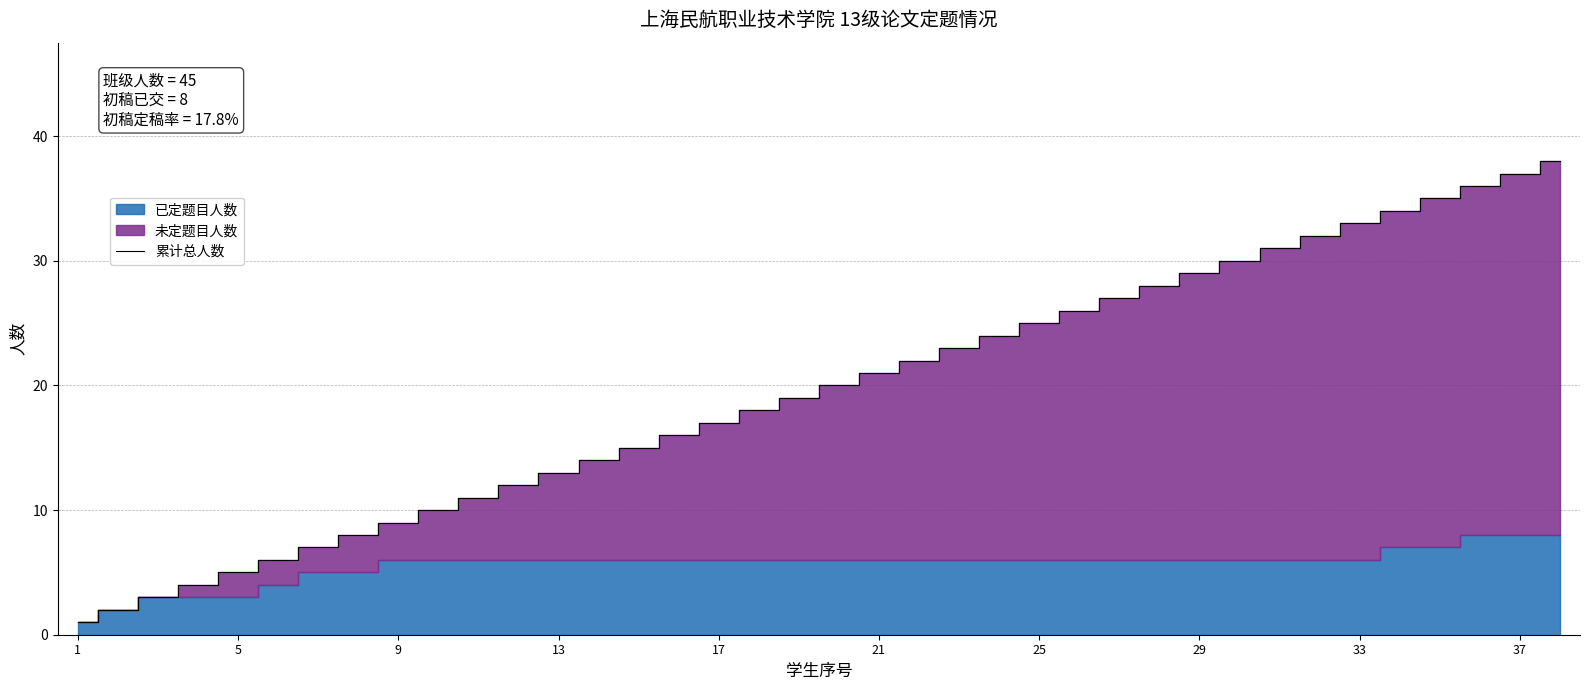

How many lines are shown in the chart?

1